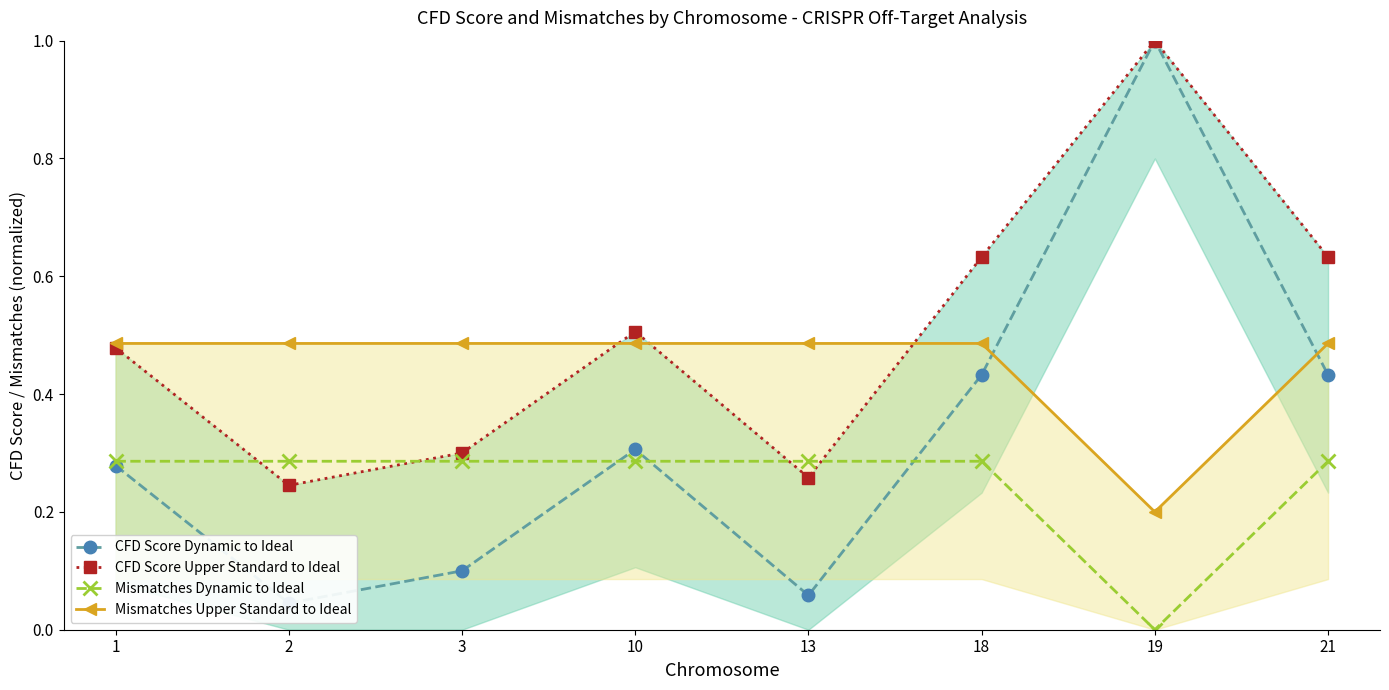

How many lines are shown in the chart?

4